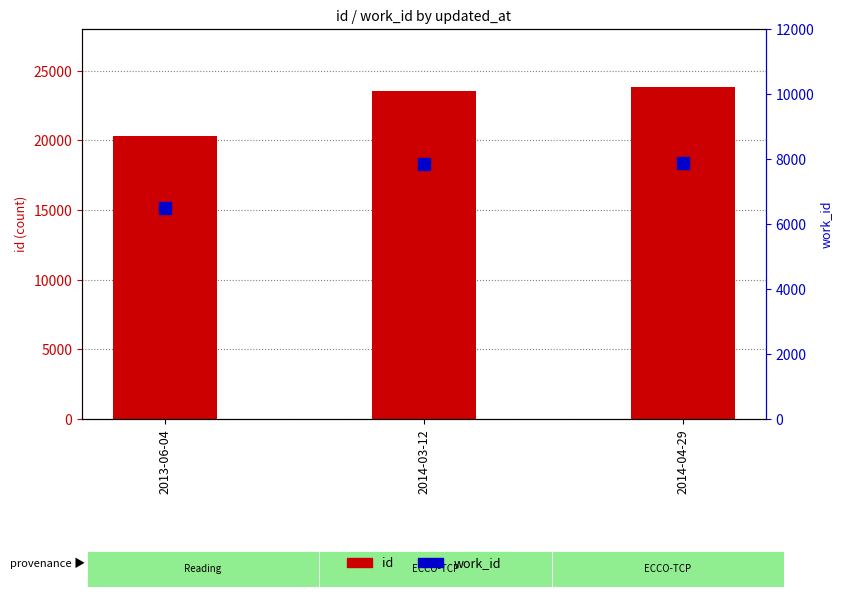

What is the difference between the id values at 2014-03-12 and 2013-06-04?

3247